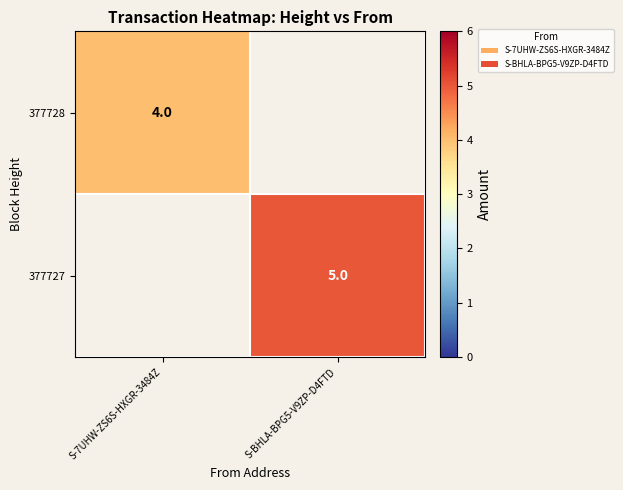

Is the value of 377728 at S-7UHW-ZS6S-HXGR-3484Z greater than the value of 377727 at S-BHLA-BPG5-V9ZP-D4FTD?

No